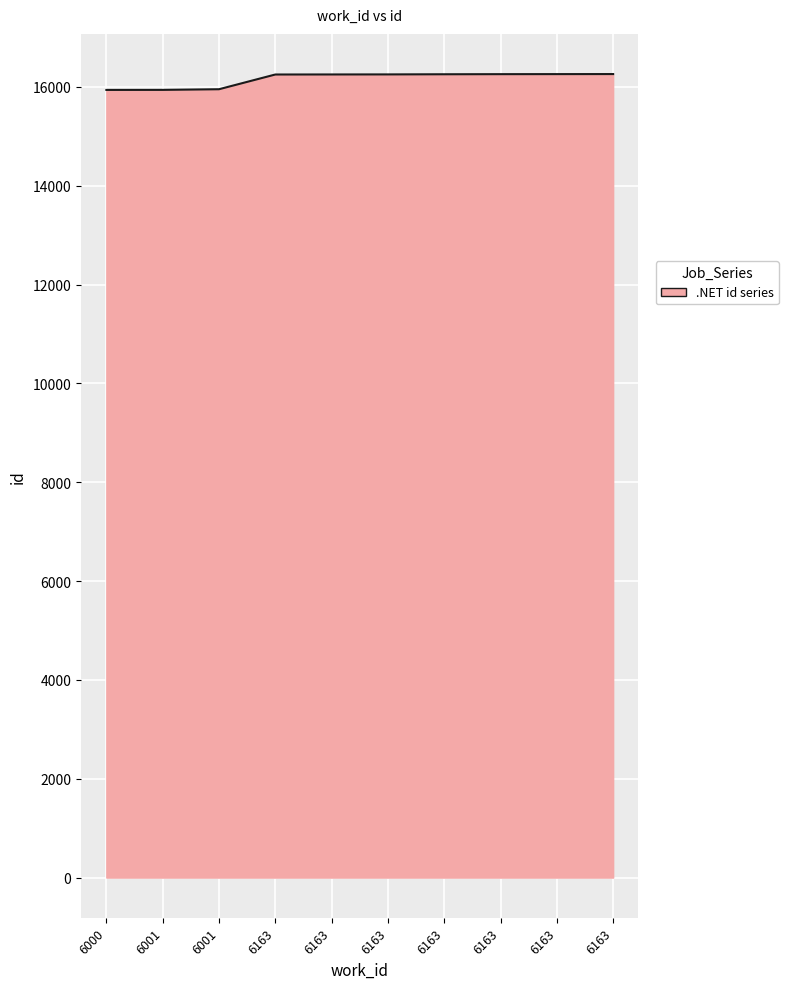

What is the minimum value shown in the chart?

15939